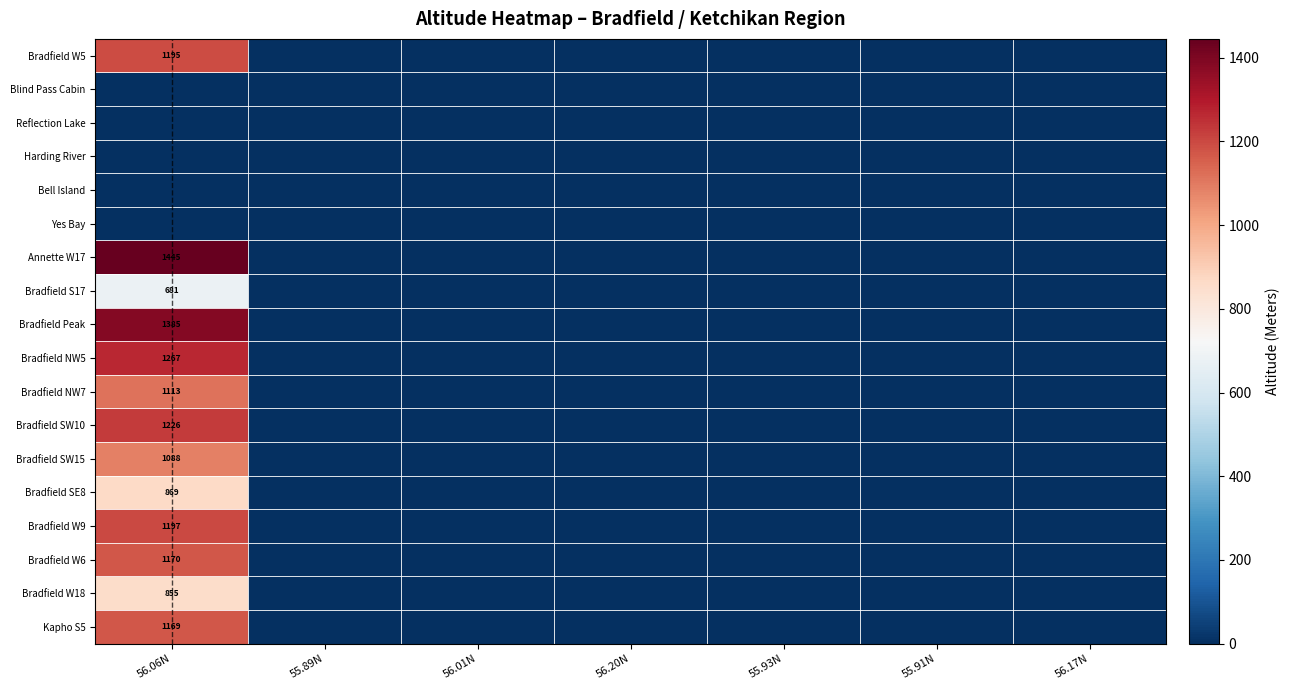

What is the total value across all series at 56.06N?

14660